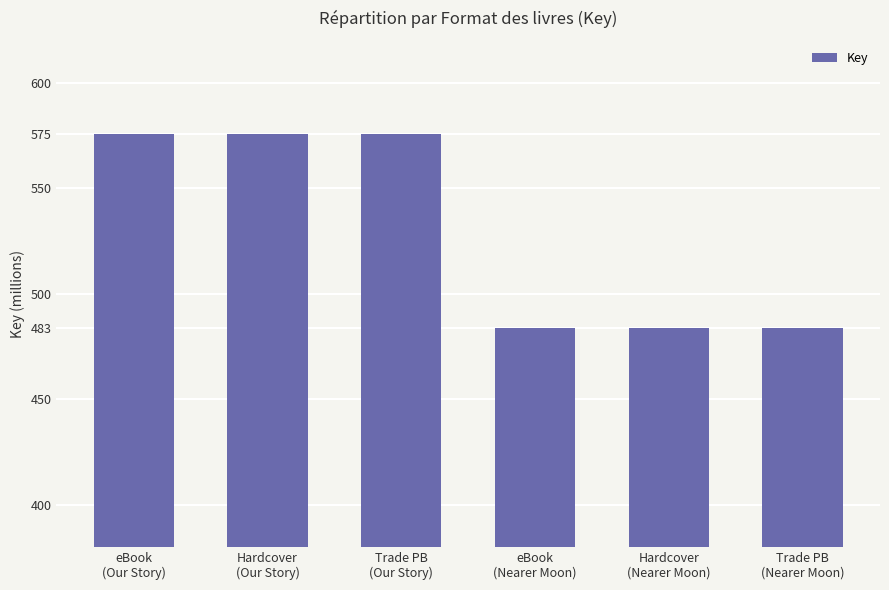

The chart shows a value of 575549979 at Trade PB
(Our Story). True or false?

True